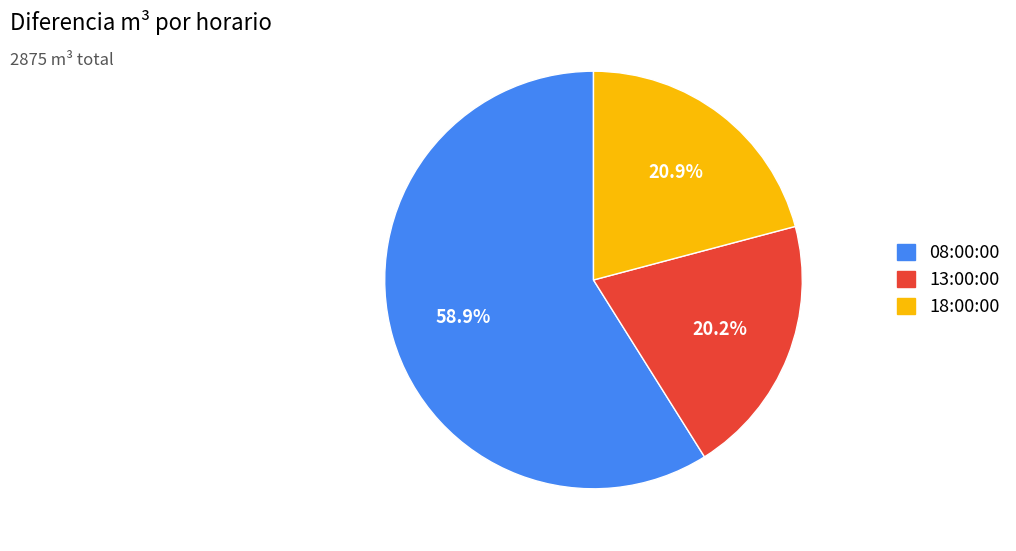

Which category has the biggest portion of the pie?

08:00:00